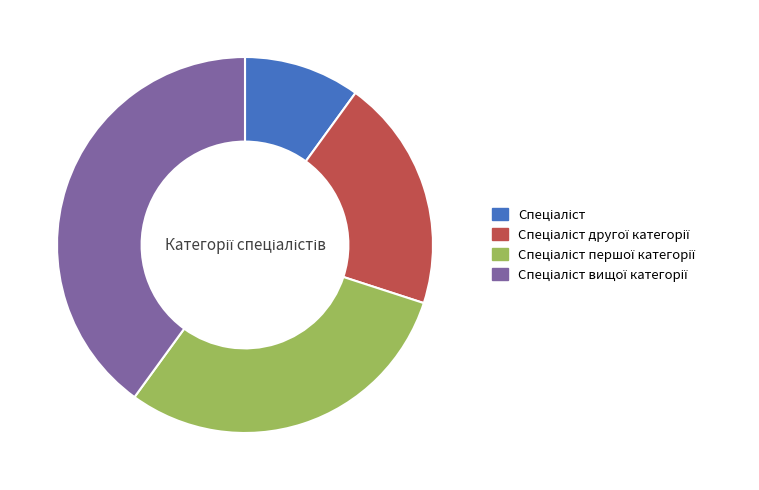

Is there any slice that represents more than half of the pie?

No